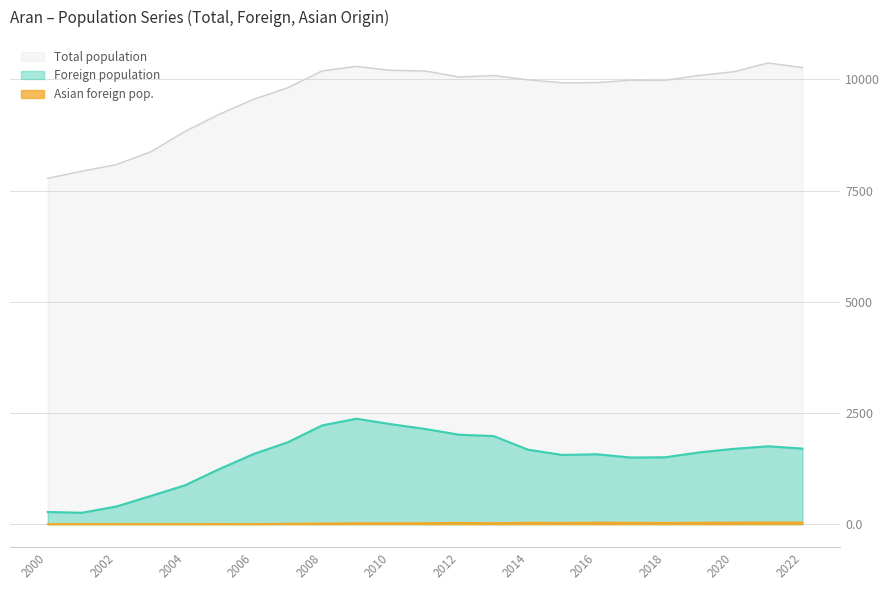

What is the spread (max minus min) of values at 2020?

10138